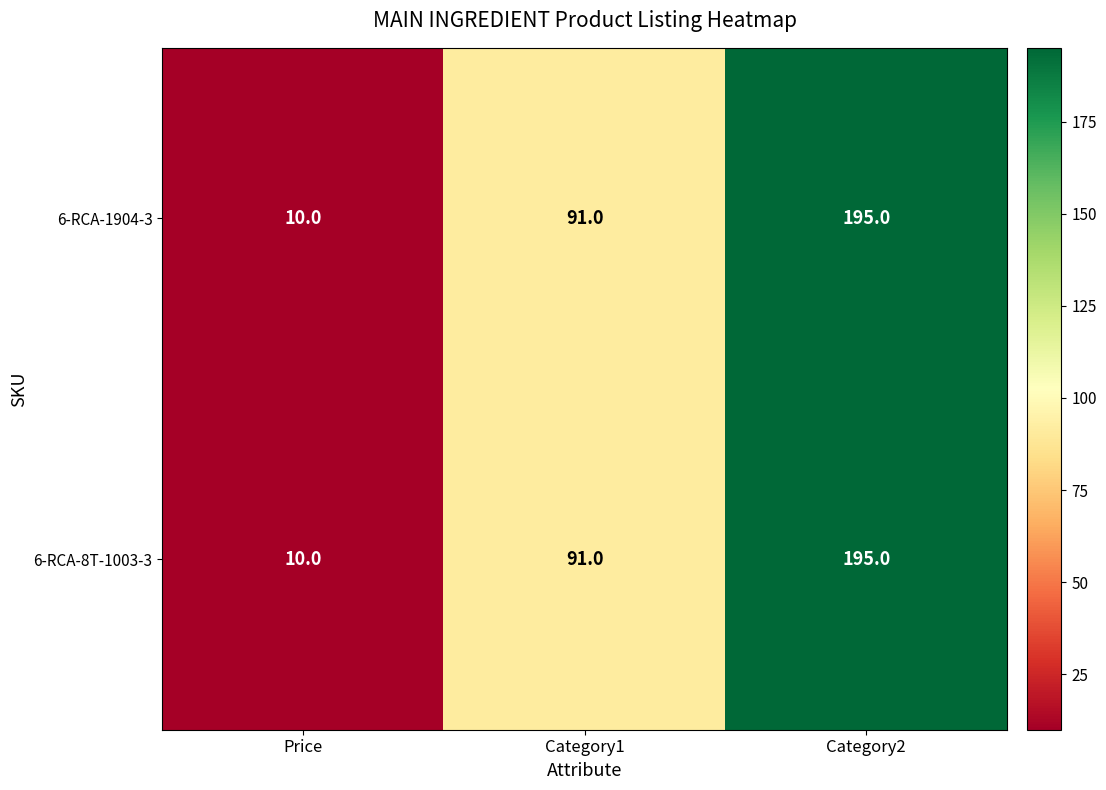

Reading left to right, list all the values displayed in this chart.

6-RCA-1904-3: Price=10	Category1=91	Category2=195
6-RCA-8T-1003-3: Price=10	Category1=91	Category2=195